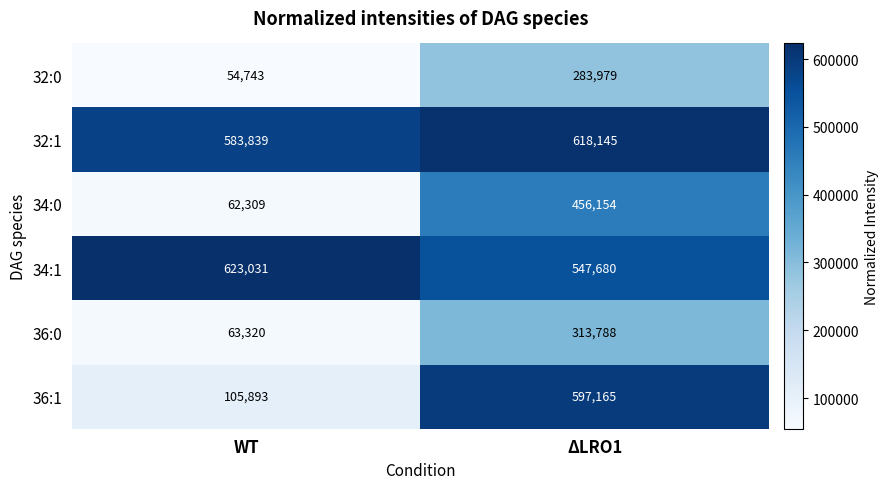

List the series in order of their peak value, highest first.

34:1, 32:1, 36:1, 34:0, 36:0, 32:0